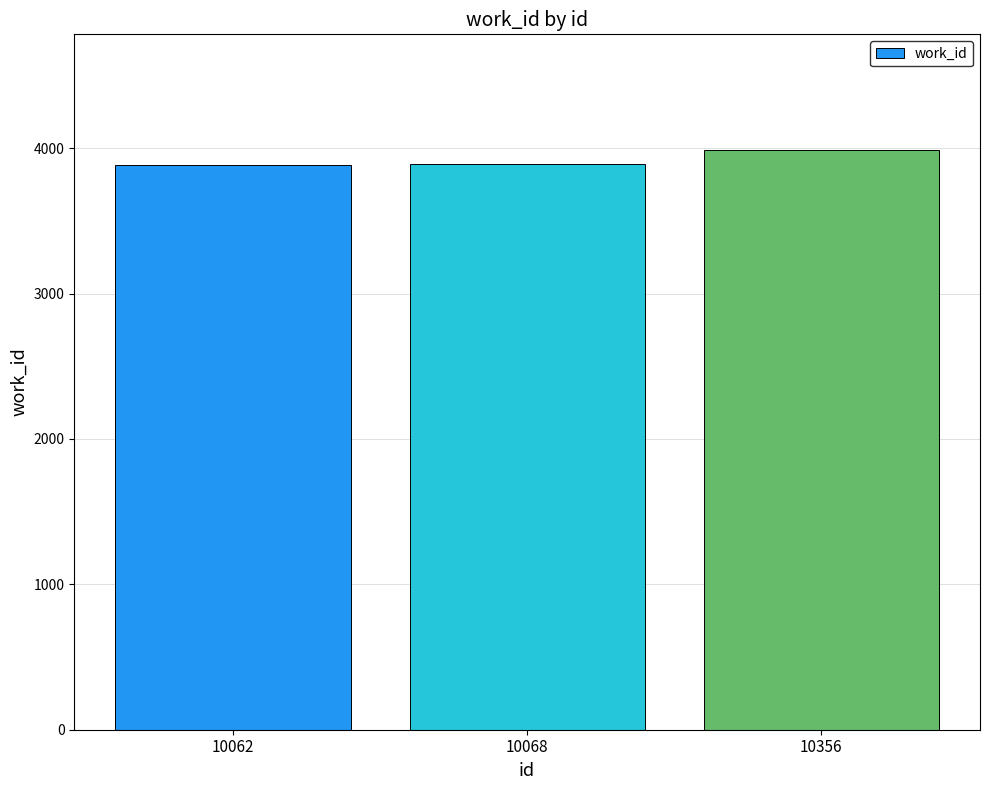

The value at 10068 is 3892. True or false?

True